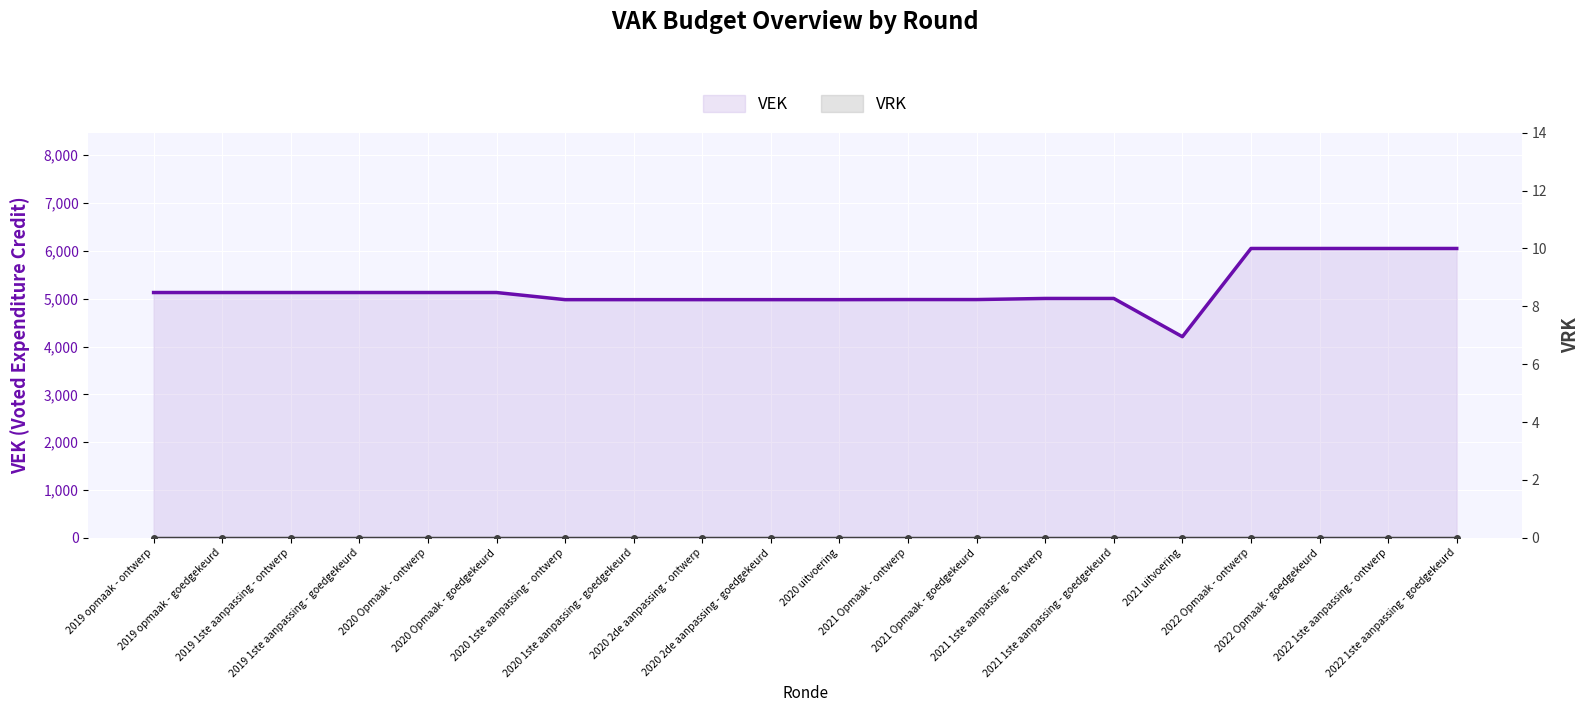

What is the maximum value shown in the chart?

6051